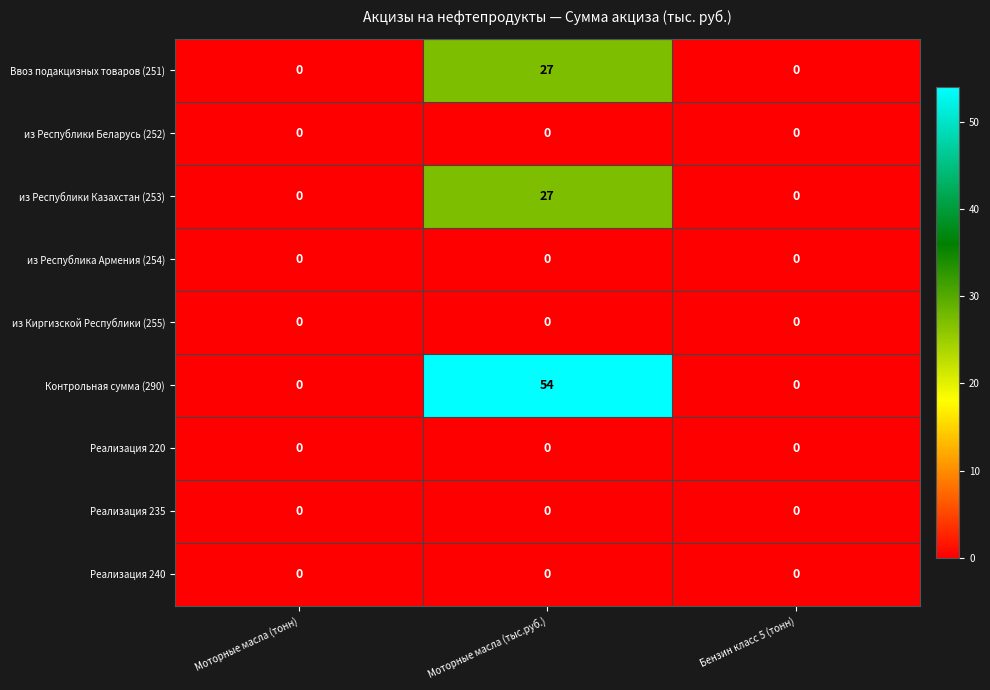

Reading left to right, list all the values displayed in this chart.

Ввоз подакцизных товаров (251): 0	27	0
из Республики Беларусь (252): 0	0	0
из Республики Казахстан (253): 0	27	0
из Республика Армения (254): 0	0	0
из Киргизской Республики (255): 0	0	0
Контрольная сумма (290): 0	54	0
Реализация 220: 0	0	0
Реализация 235: 0	0	0
Реализация 240: 0	0	0